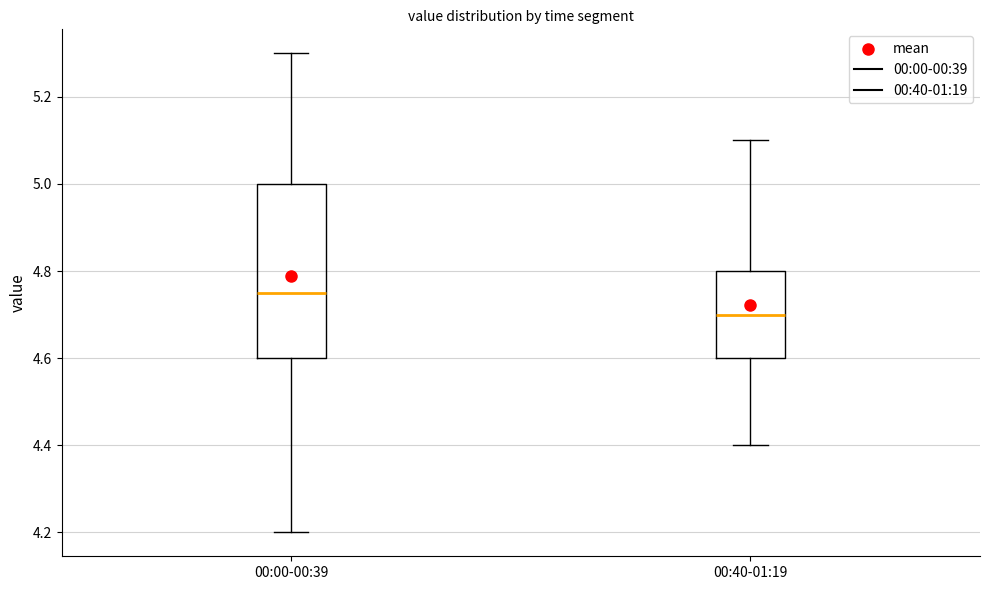

Which box has the highest median line?

00:00-00:39